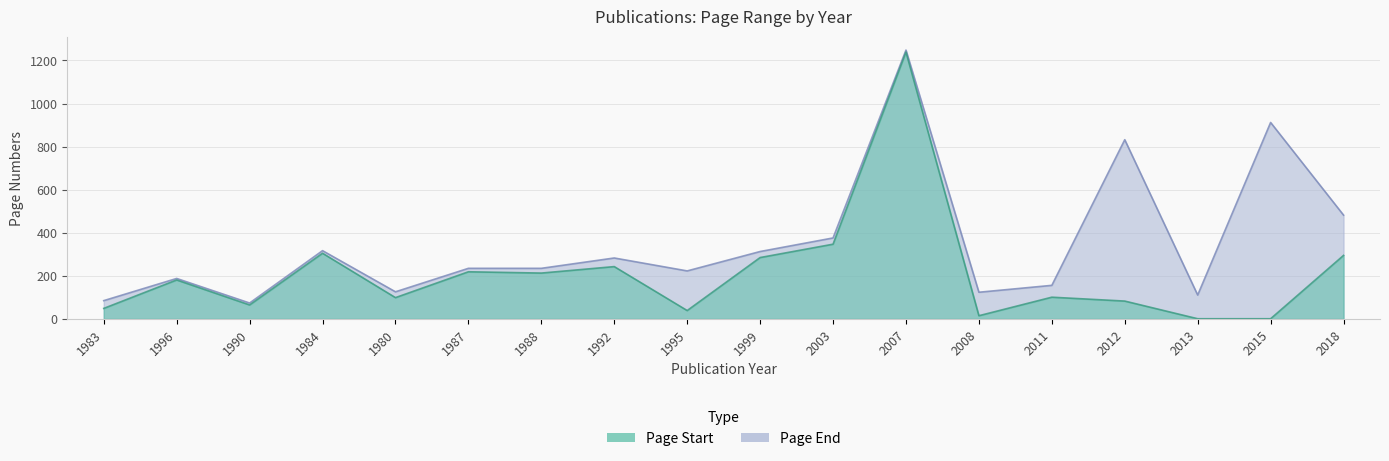

At which category does the chart reach its minimum across all series?

2013